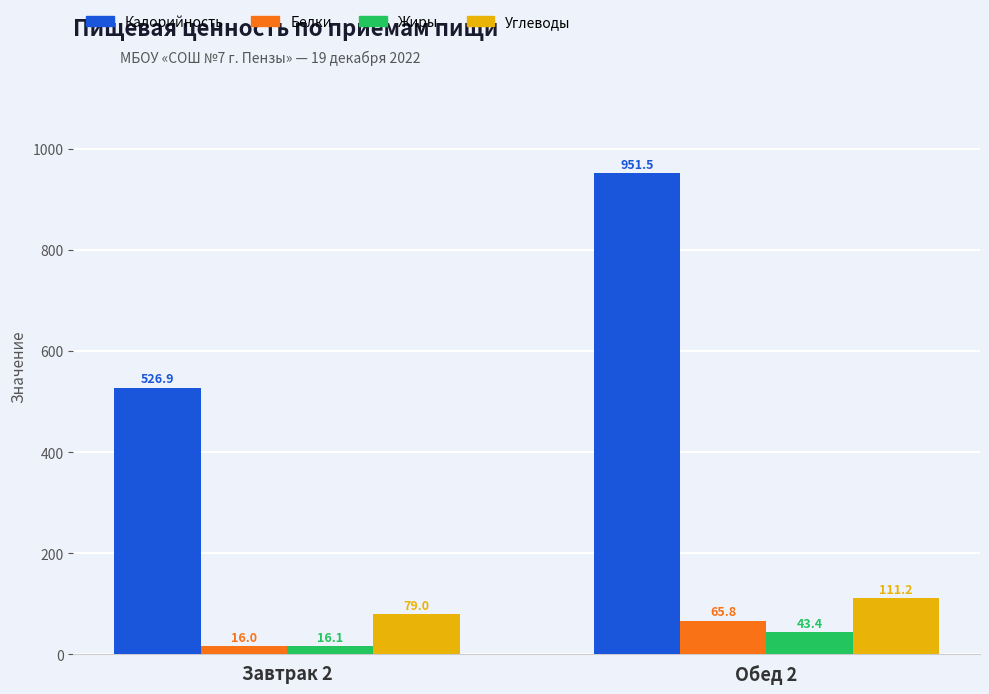

True or false: Калорийность has a value of 1580.9 at Обед 2.

False